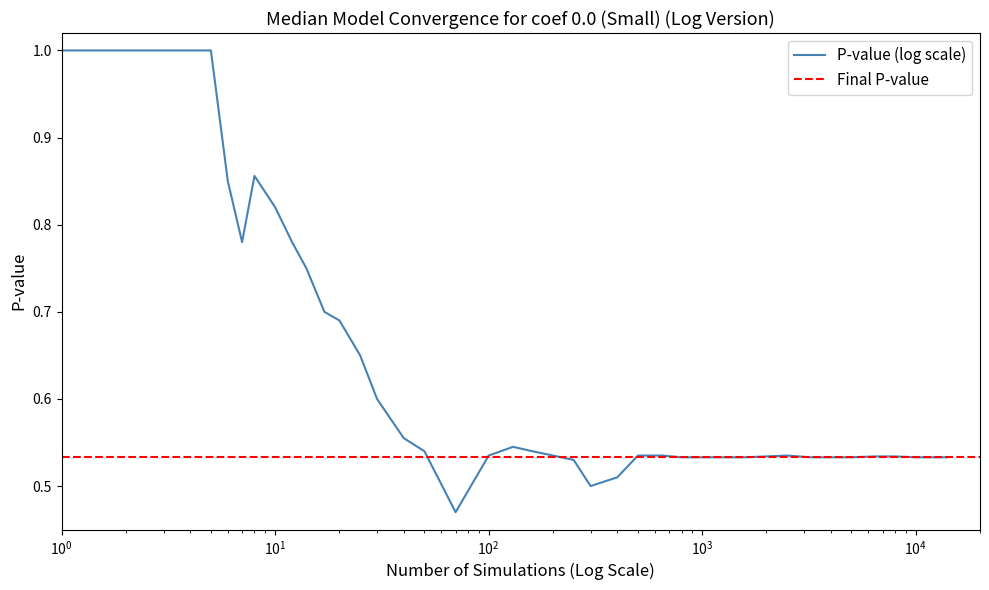

How many categories are shown in the chart?

40